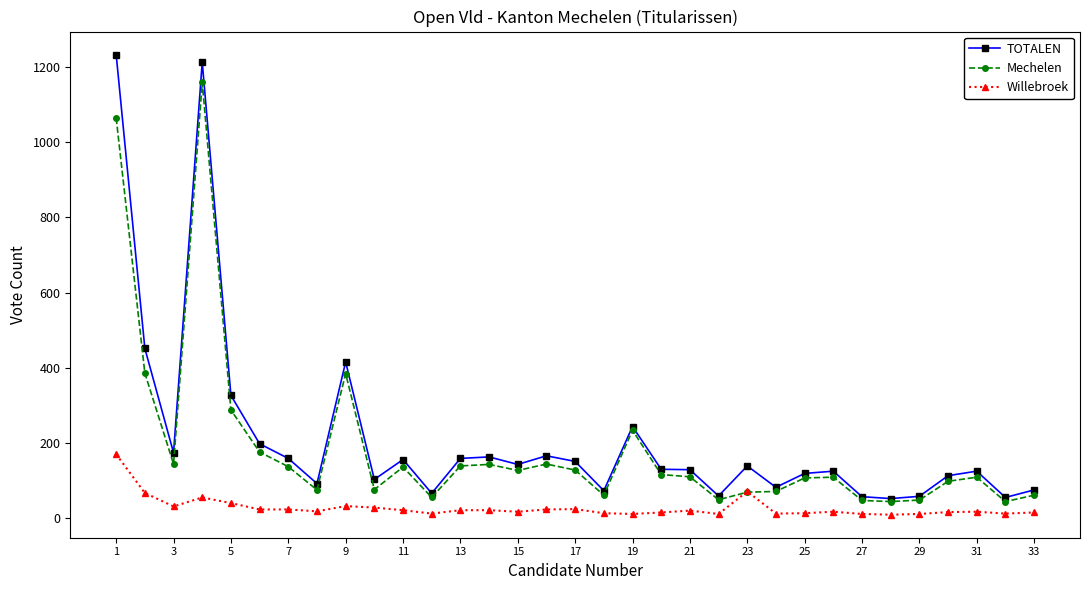

True or false: TOTALEN and Willebroek cross at least once.

False